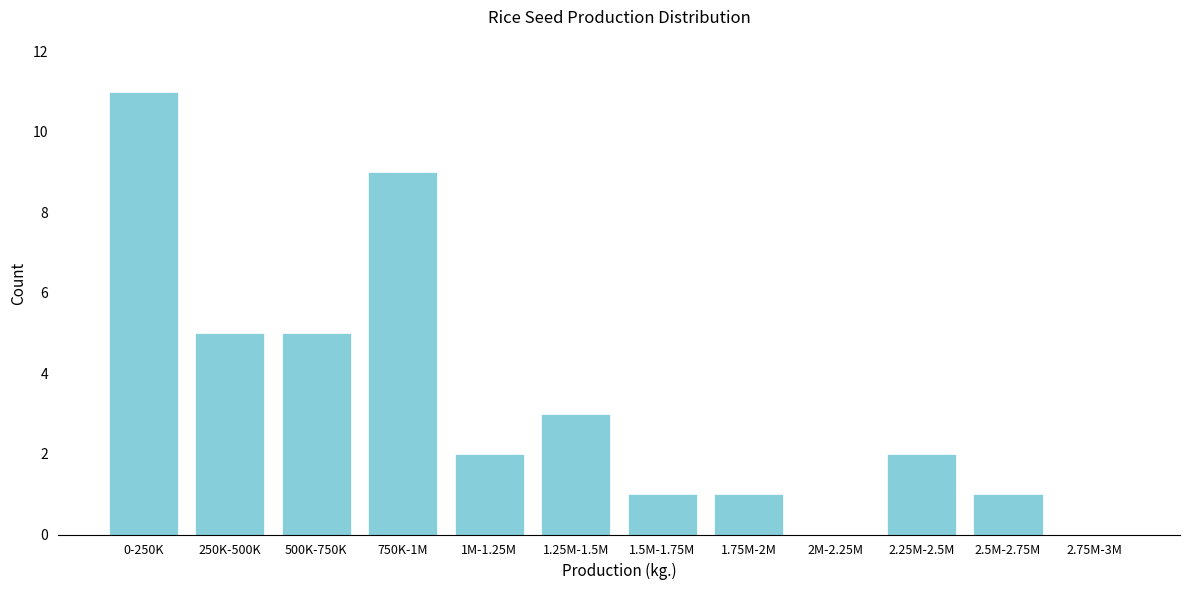

Reading left to right, extract all data points from this chart.

0-250K=11	250K-500K=5	500K-750K=5	750K-1M=9	1M-1.25M=2	1.25M-1.5M=3	1.5M-1.75M=1	1.75M-2M=1	2M-2.25M=0	2.25M-2.5M=2	2.5M-2.75M=1	2.75M-3M=0